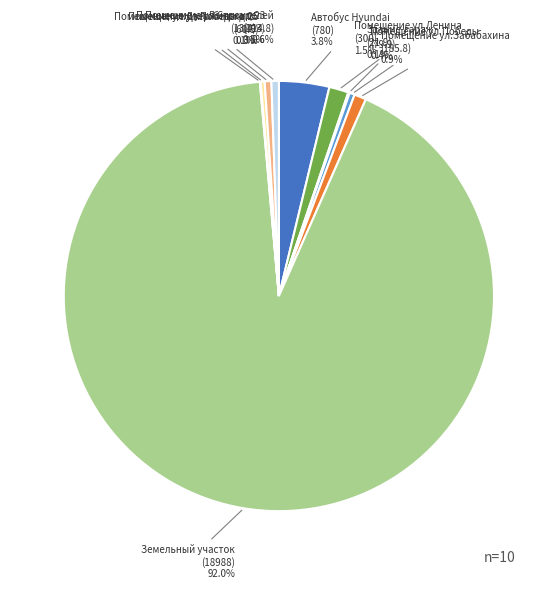

What is the ratio of the value at Помещение ул.Строителей (114.8) to the value at Помещение ул.Ленина д.23 (103)?

1.1